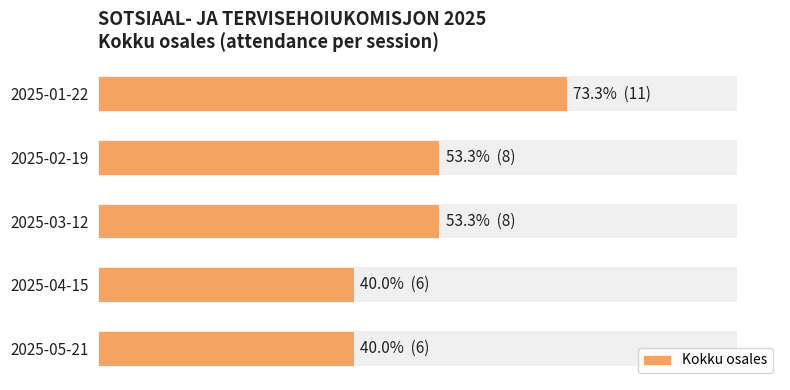

What is the average value?

8